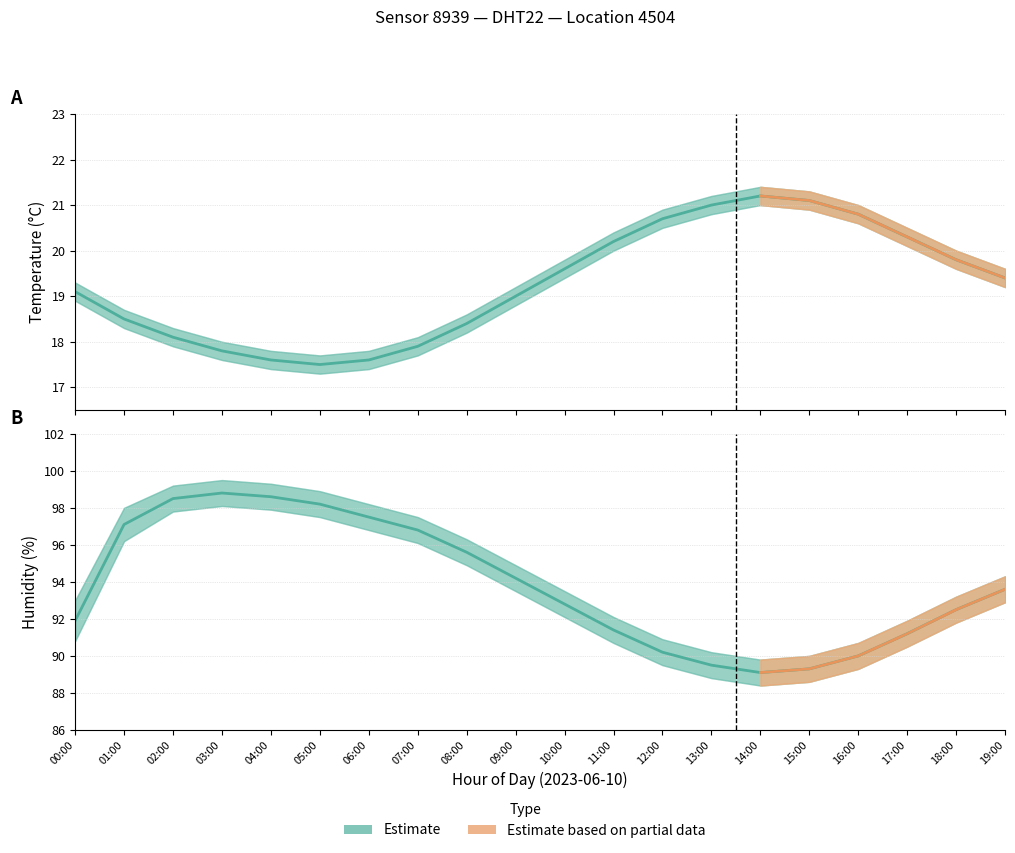

What is the maximum value shown in the chart?

99.5